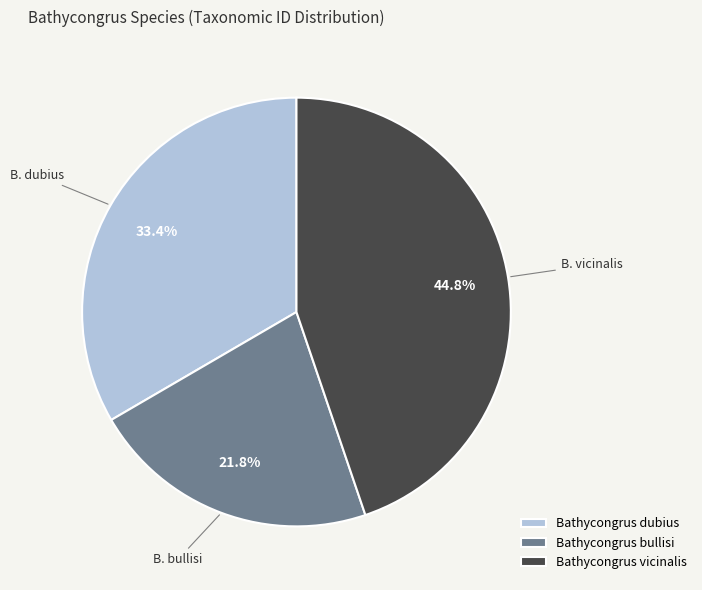

Which category has the biggest portion of the pie?

Bathycongrus vicinalis